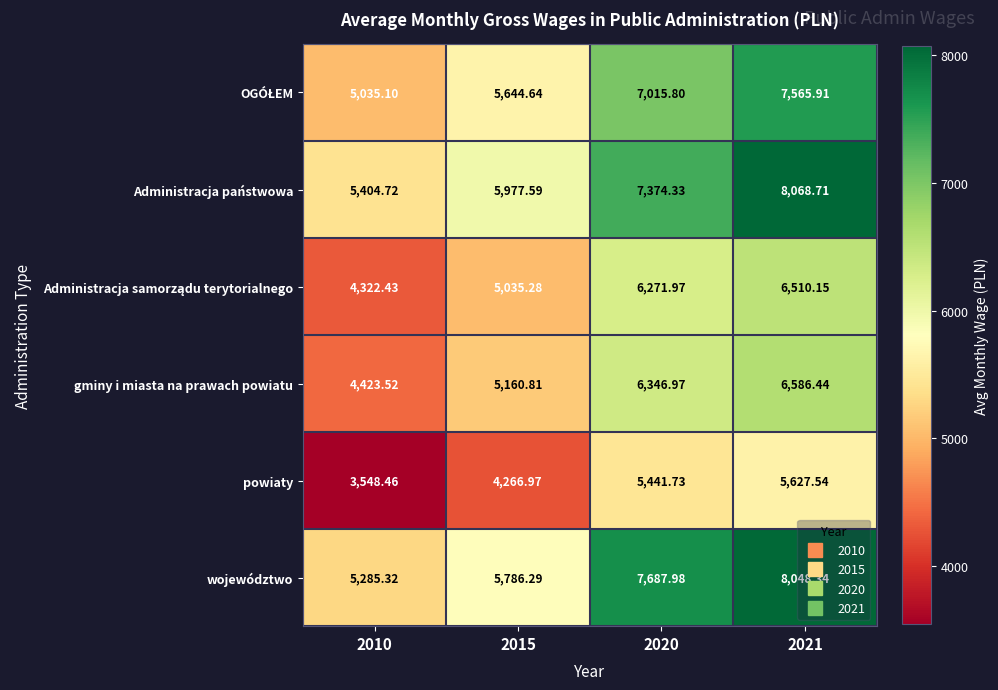

Which series has the largest range (max minus min)?

województwo